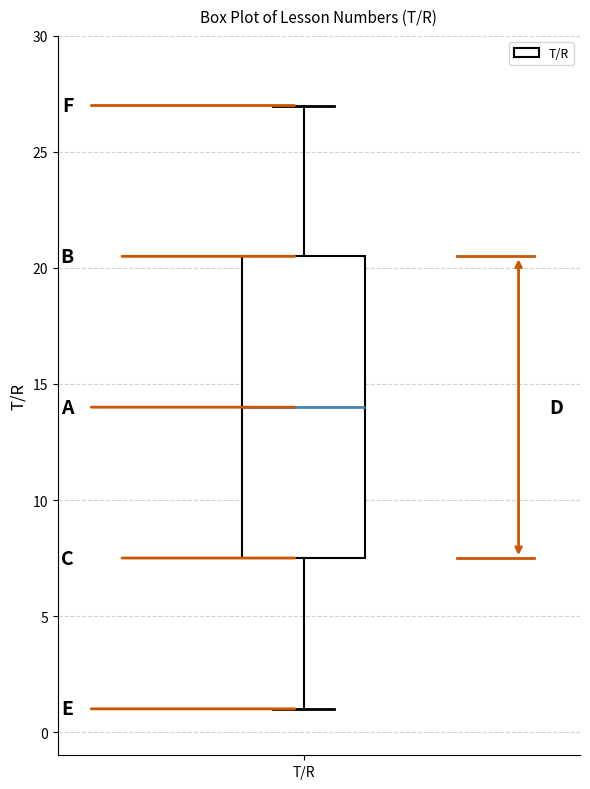

Read this box plot against the y-axis: the position of the median line, the range covered by the box, and the ends of both whiskers. The values are not printed on the chart, so give them approximately, as read against the axis.

median 14.0, box 7.5 to 20.5, whiskers 1.0 to 27.0